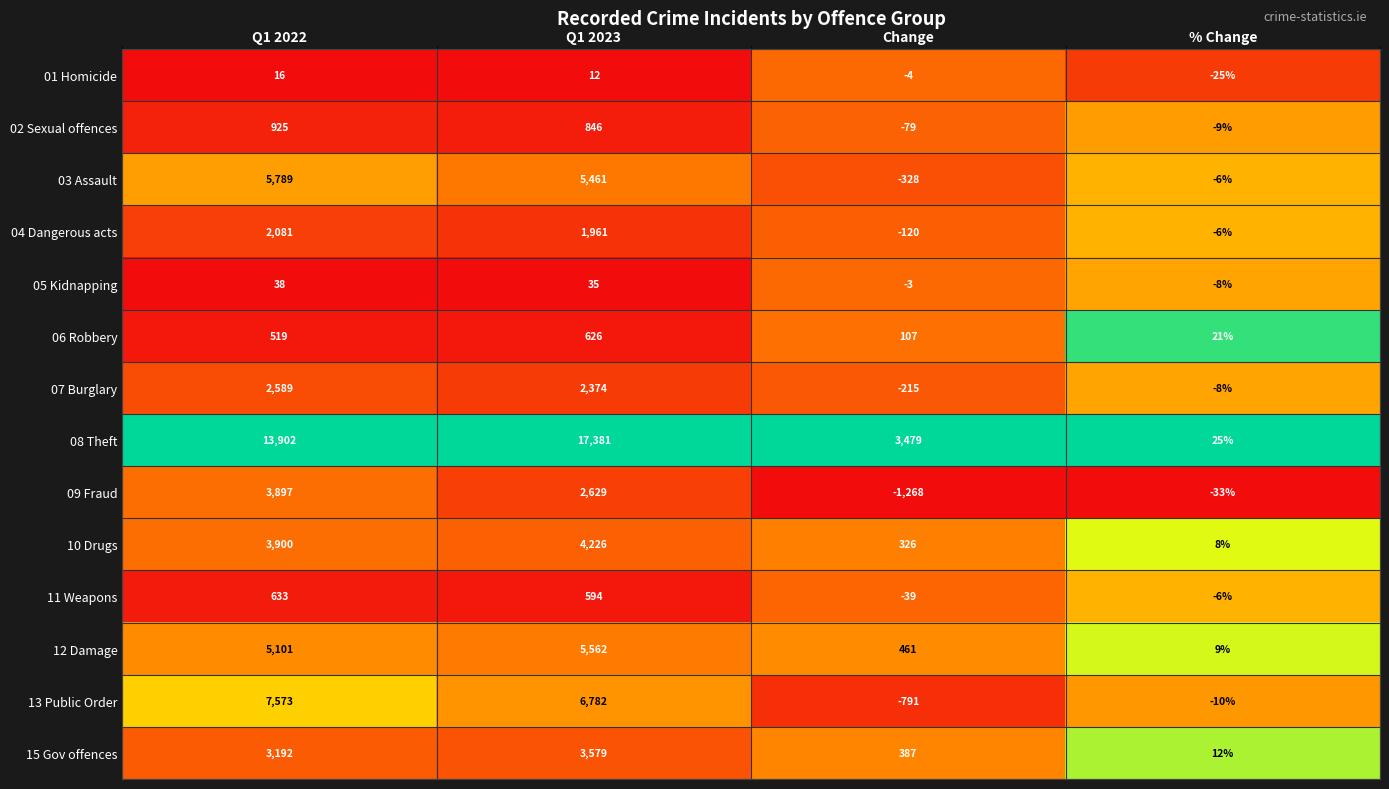

Which series has the largest total across all categories?

08 Theft